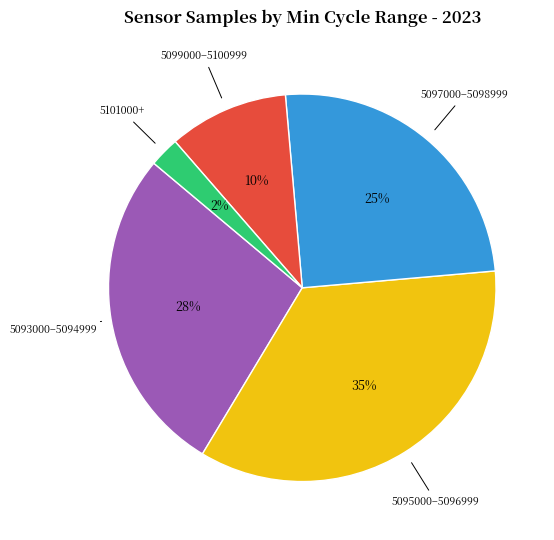

Does any single category account for the majority?

No